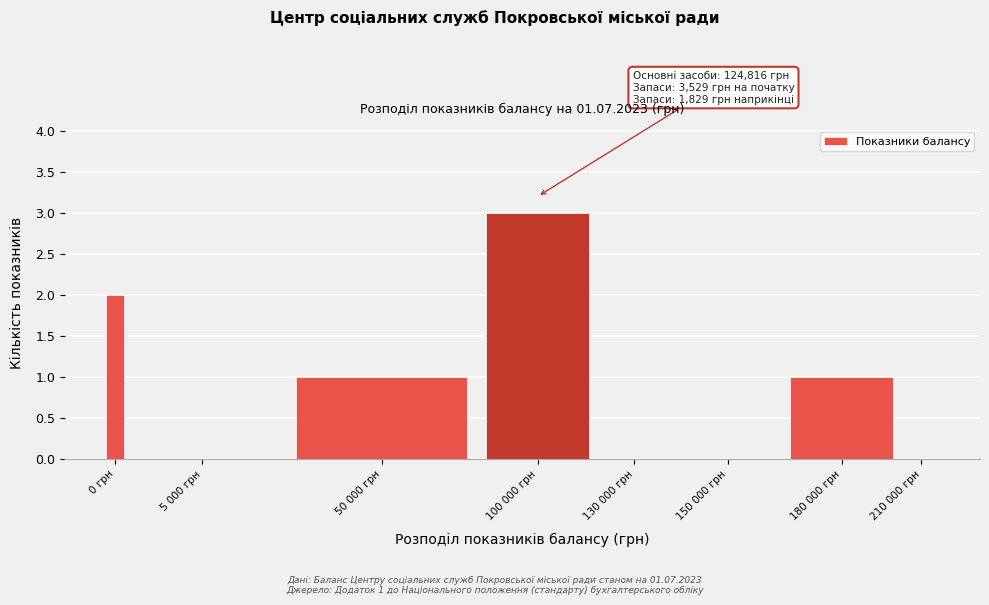

Reading left to right, what are all the values shown in this chart?

0 грн=2	5 000 грн=0	50 000 грн=1	100 000 грн=3	130 000 грн=0	150 000 грн=0	180 000 грн=1	210 000 грн=0